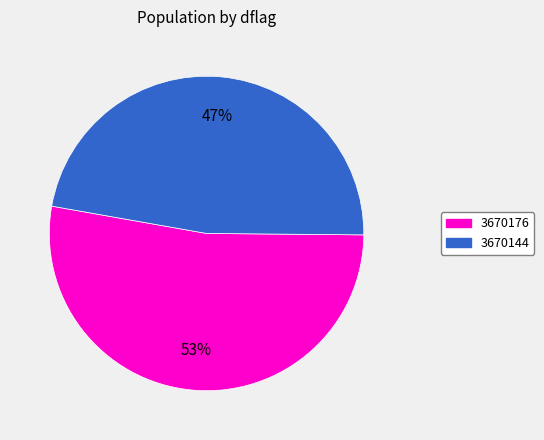

Count the number of slices in the pie.

2